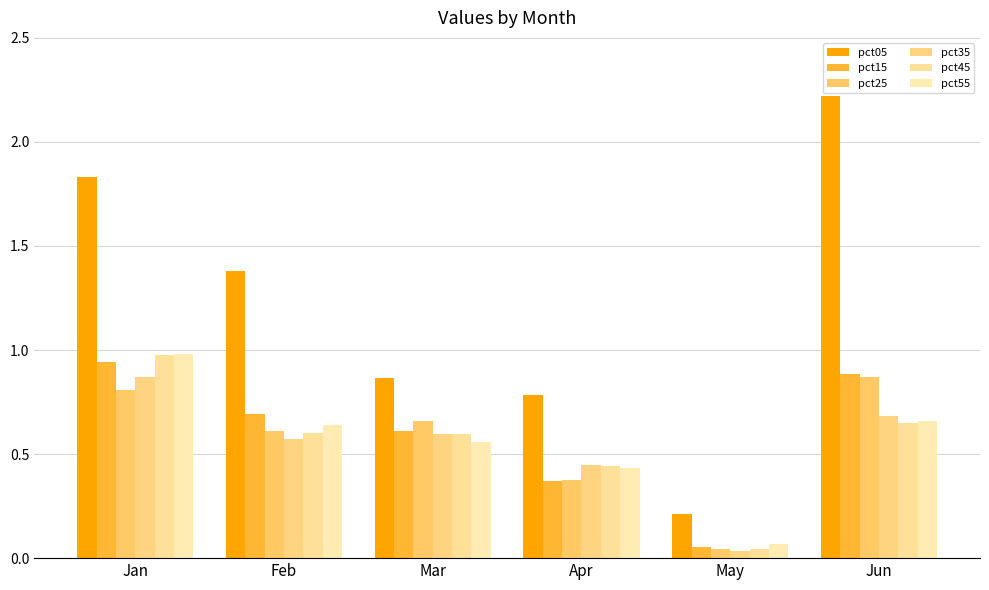

Reading left to right, transcribe all the data shown in this chart.

pct05: Jan=1.8	Feb=1.4	Mar=0.9	Apr=0.8	May=0.2	Jun=2.2
pct15: Jan=0.9	Feb=0.7	Mar=0.6	Apr=0.4	May=0.1	Jun=0.9
pct25: Jan=0.8	Feb=0.6	Mar=0.7	Apr=0.4	May=0.0	Jun=0.9
pct35: Jan=0.9	Feb=0.6	Mar=0.6	Apr=0.4	May=0.0	Jun=0.7
pct45: Jan=1.0	Feb=0.6	Mar=0.6	Apr=0.4	May=0.0	Jun=0.6
pct55: Jan=1.0	Feb=0.6	Mar=0.6	Apr=0.4	May=0.1	Jun=0.7